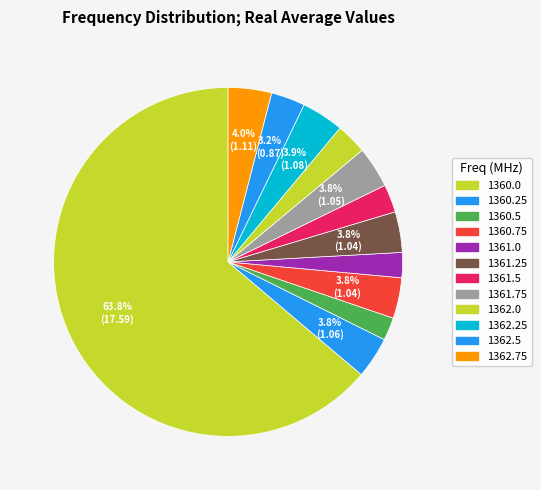

To the nearest percent, what is the difference between the 1360.0 and 1362.5 slice percentages?

61%